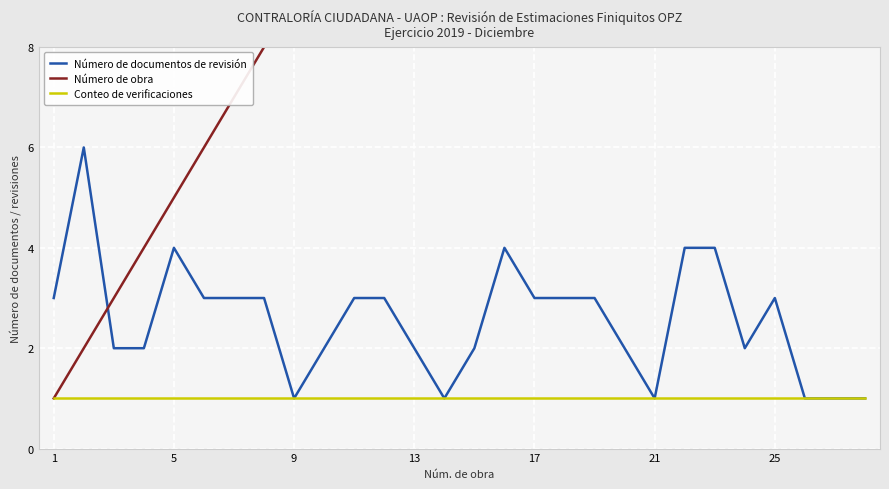

What is the difference between the highest and lowest values at 17?

4